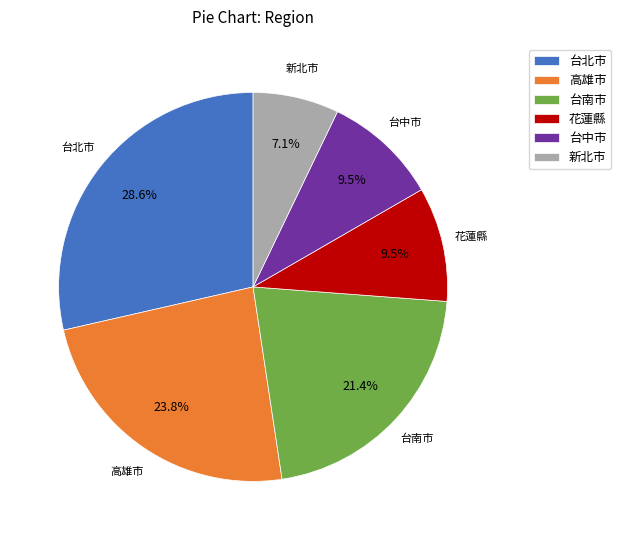

Which has a higher value, 台中市 or 新北市?

台中市